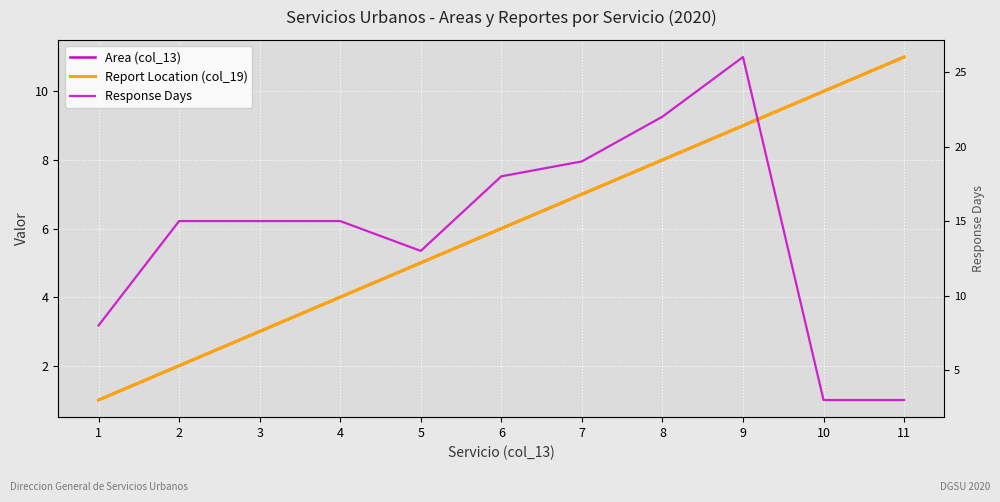

At which label is Report Location (col_19) closest to 6?

6